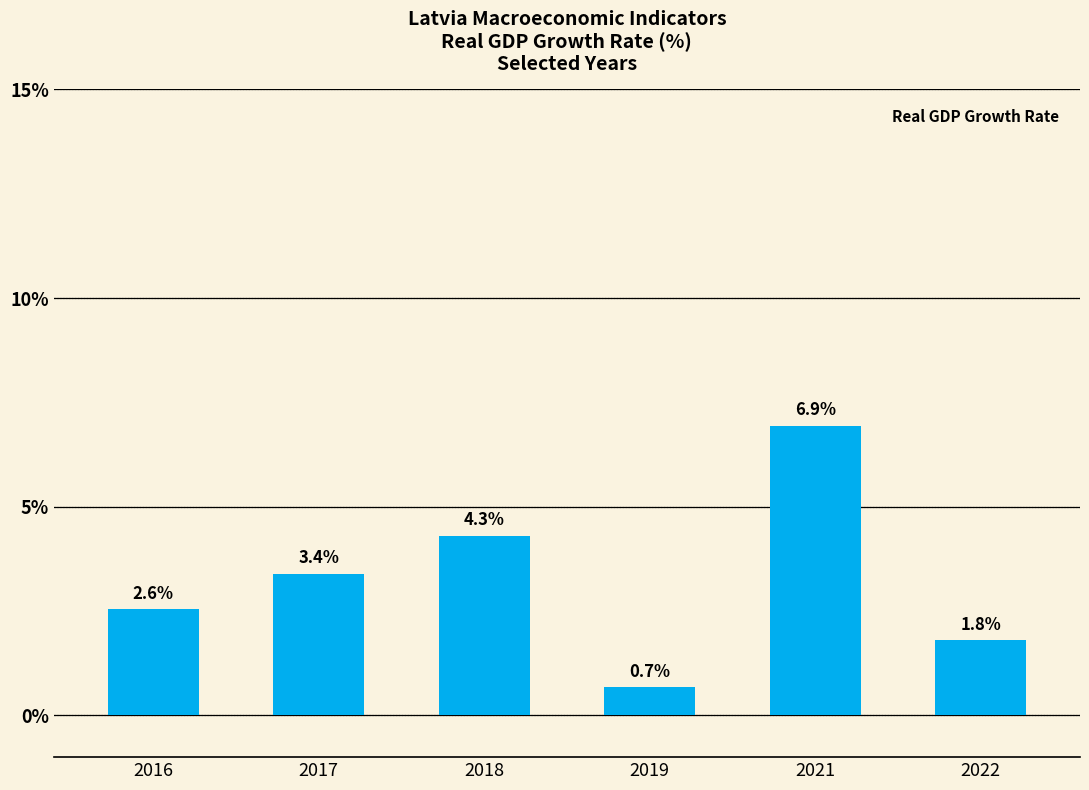

Rank the categories by value from highest to lowest.

2021, 2018, 2017, 2016, 2022, 2019